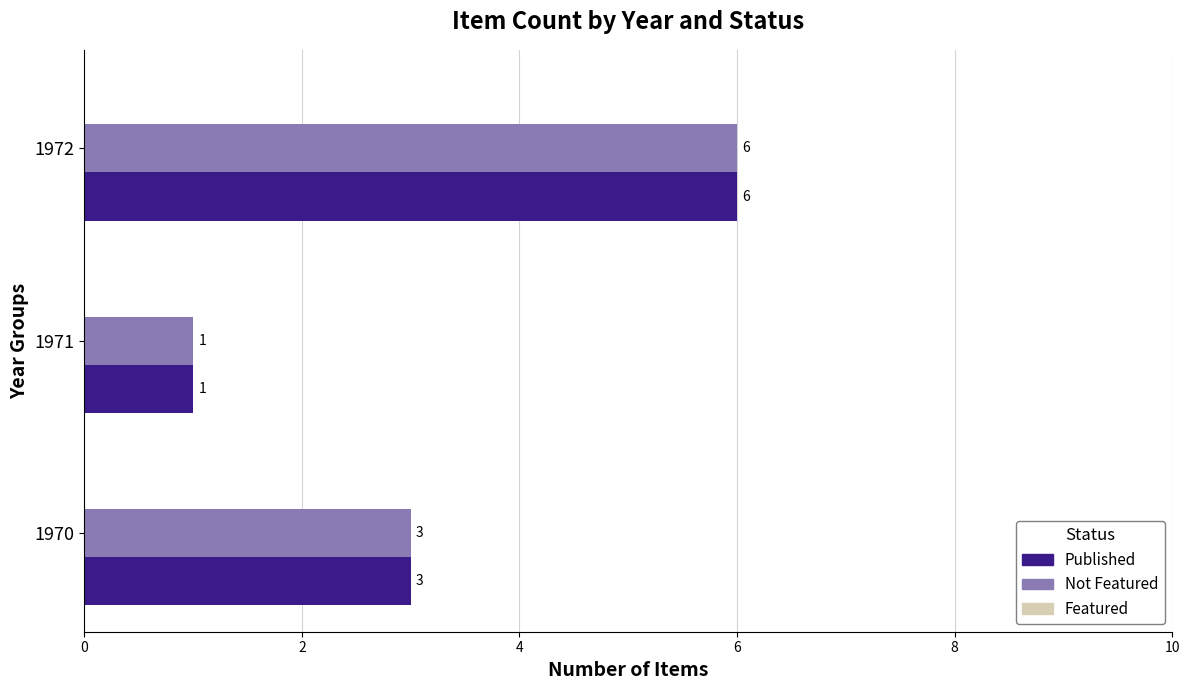

How many data points in Not Featured are less than 3?

1